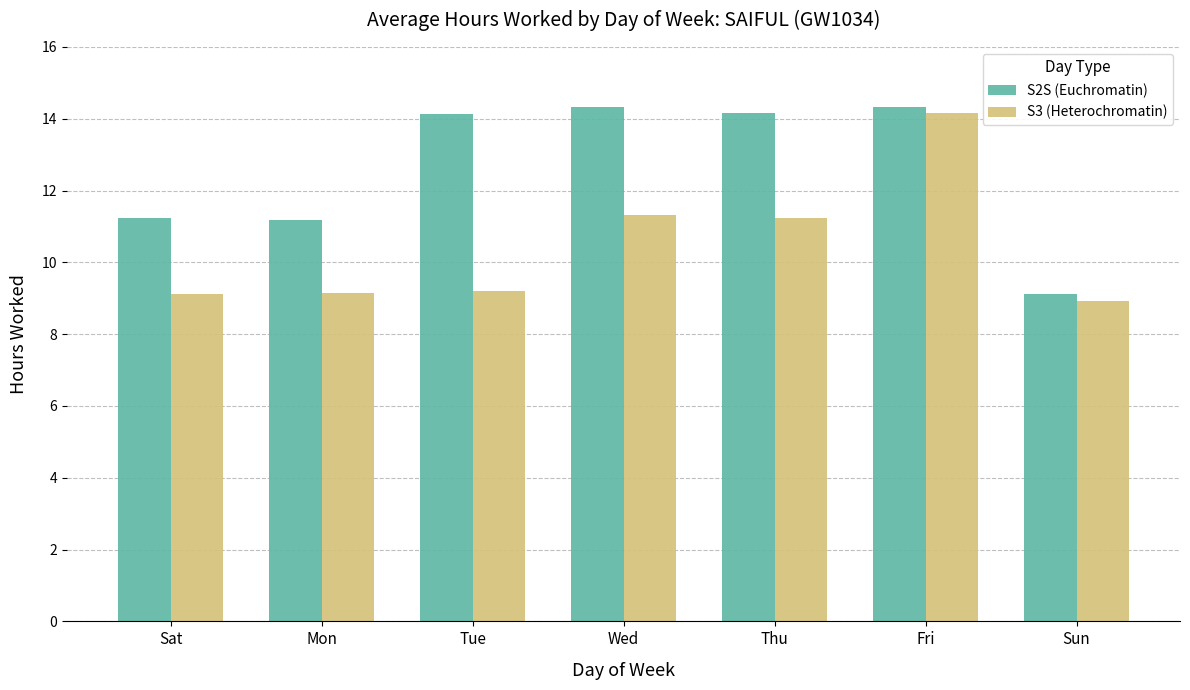

Which category has the lowest value in the S2S (Euchromatin) series?

Sun